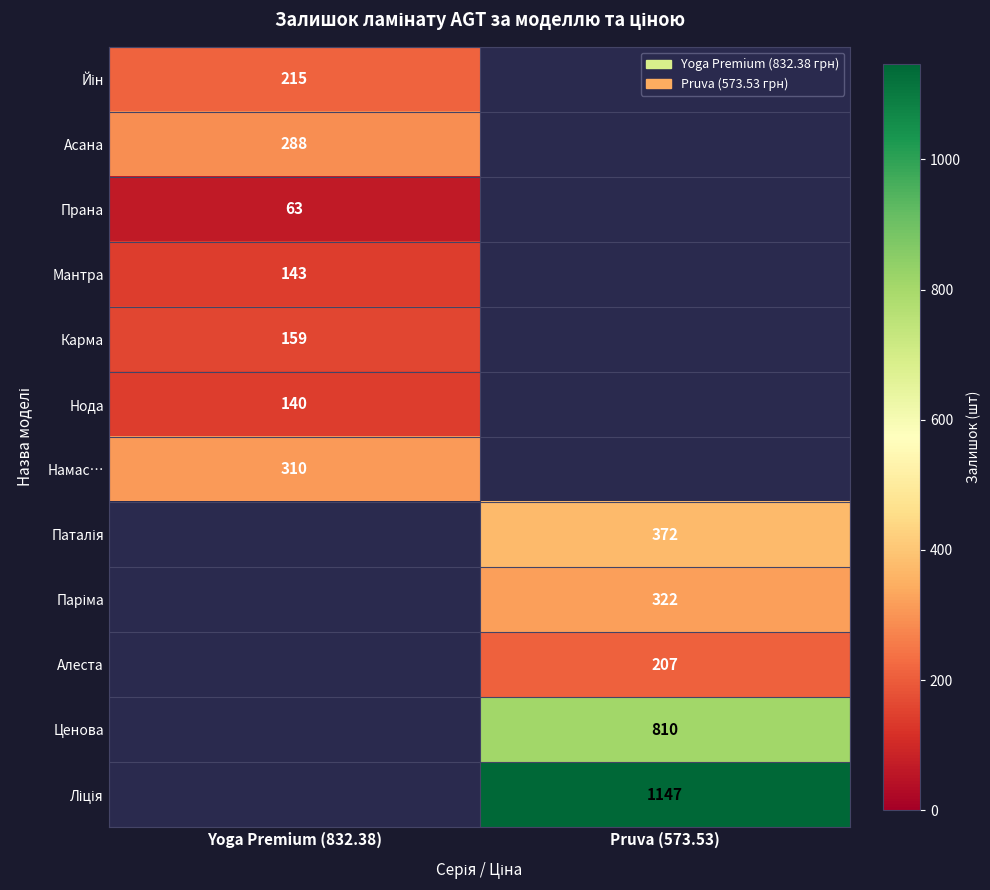

True or false: Мантра has a value of 212 at Yoga Premium (832.38).

False